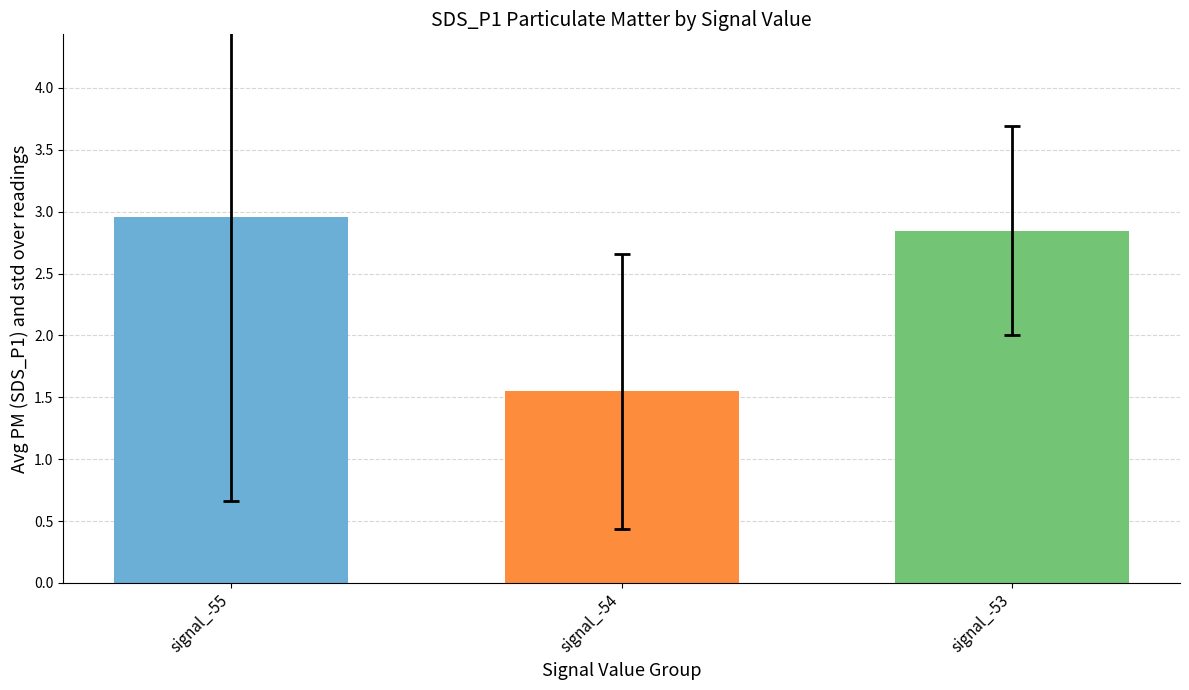

What is the difference between the highest and lowest values at signal_-54?

1.4